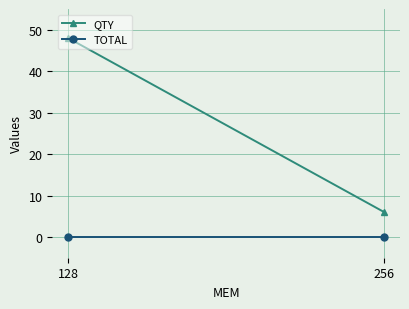

Is the value of TOTAL at 256 greater than the value of QTY at 128?

No